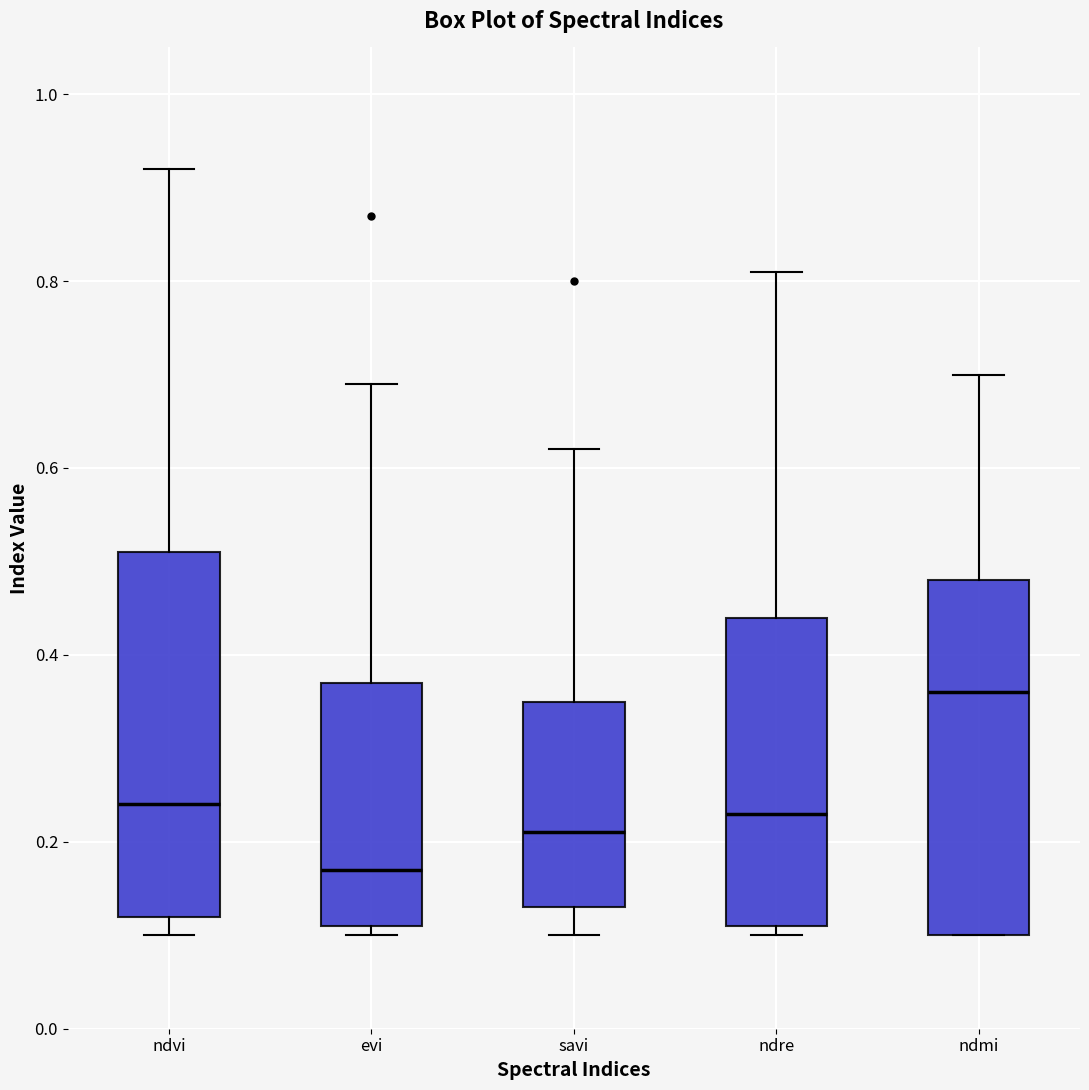

Where is the upper edge of the box for savi on the y-axis? The values are not printed on the chart, so give them approximately, as read against the axis.

0.36